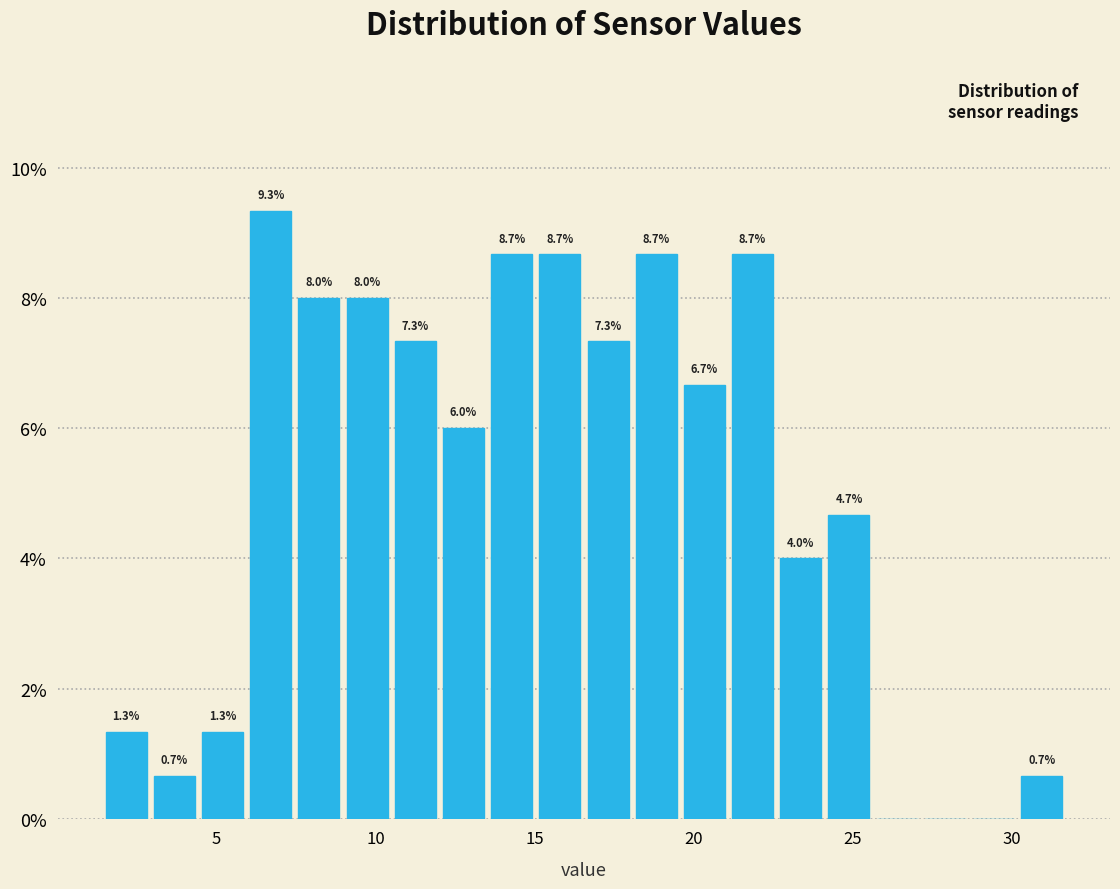

Around what value on the x-axis is the tallest bar? Give the approximate position of its centre, as read against the axis.

6.5